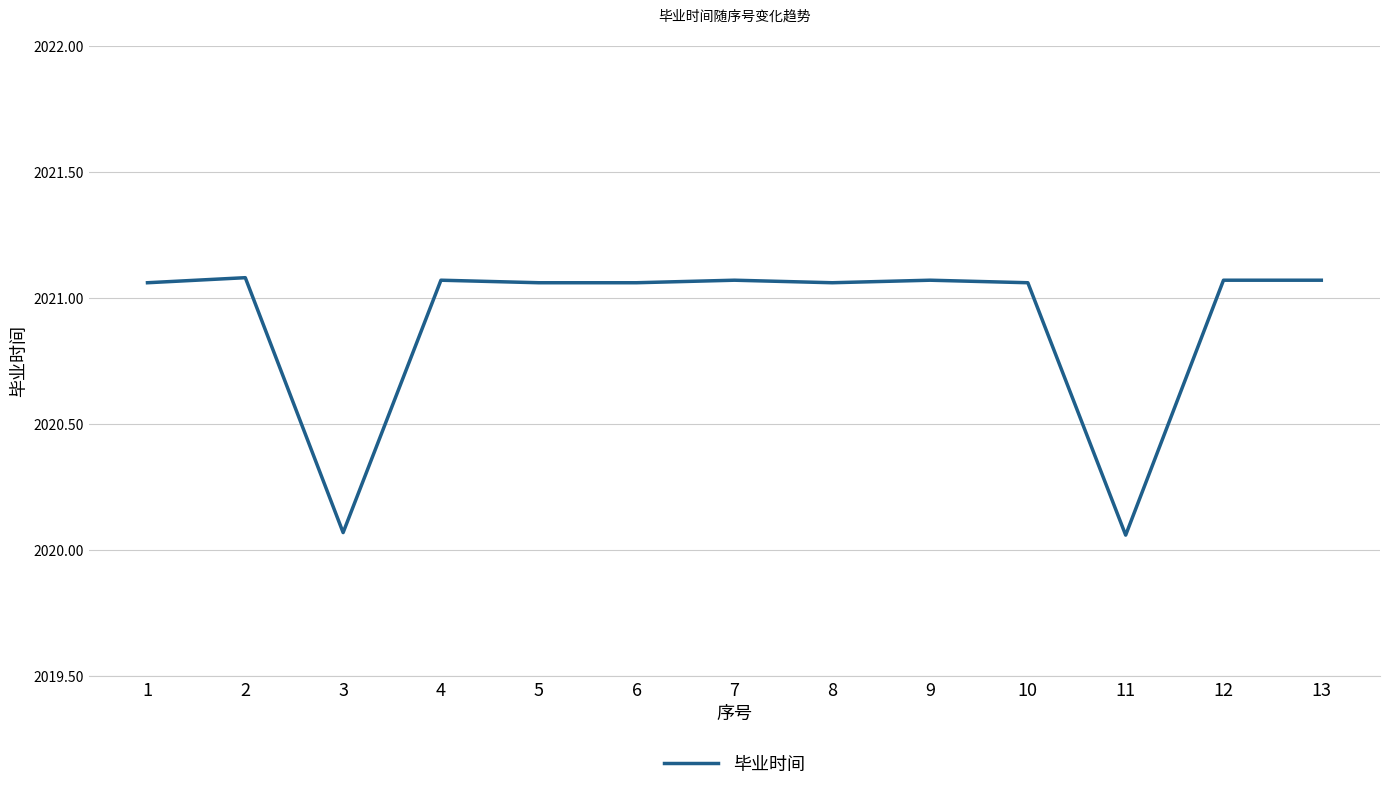

Is it true that the value at 6 is 1092.8?

False